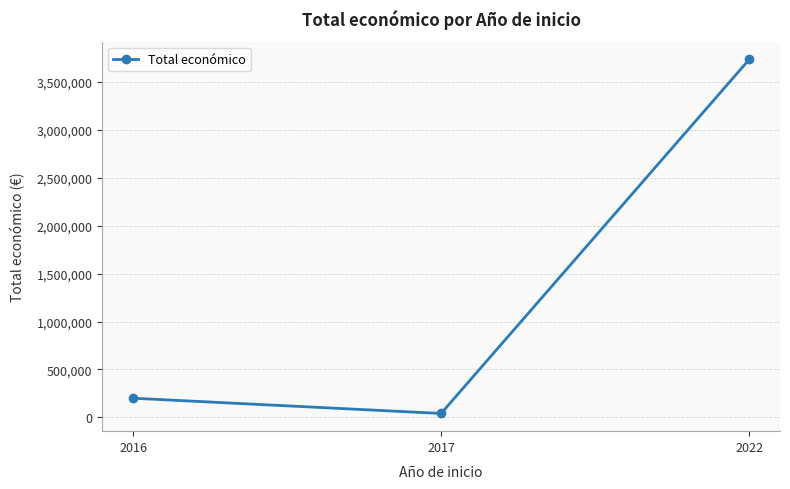

What is the value of the 2nd point from the left?

40814